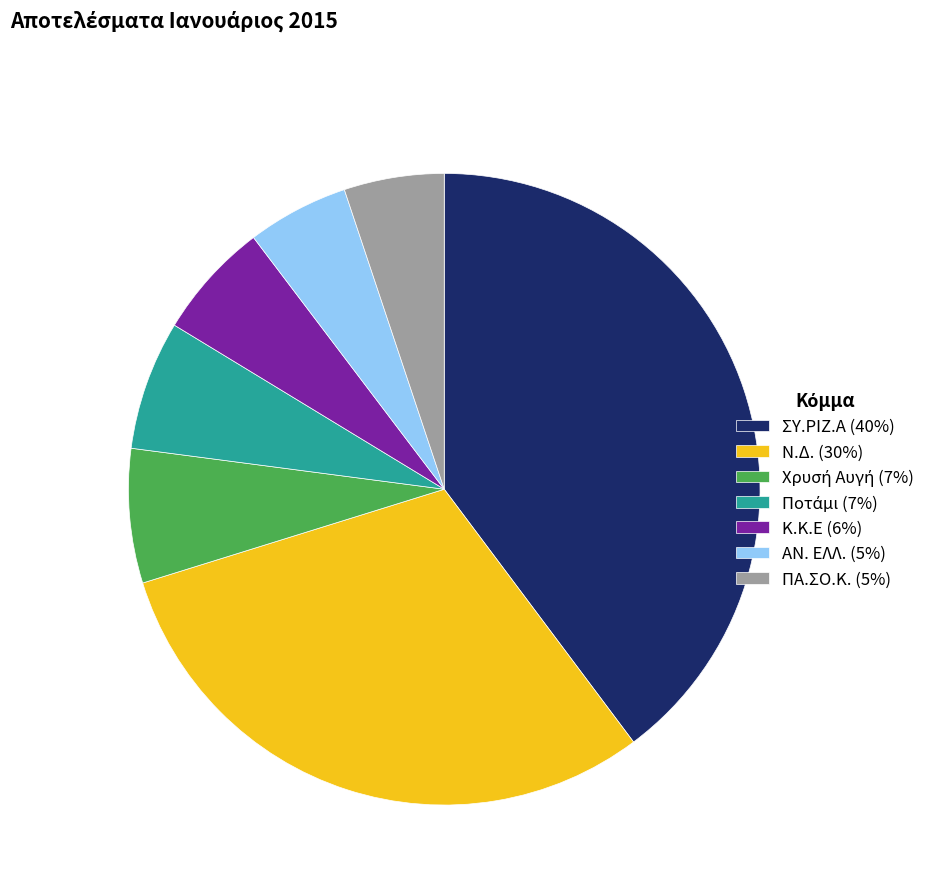

Between ΠΑ.ΣΟ.Κ. (5%) and Ν.Δ. (30%), which is larger?

Ν.Δ. (30%)